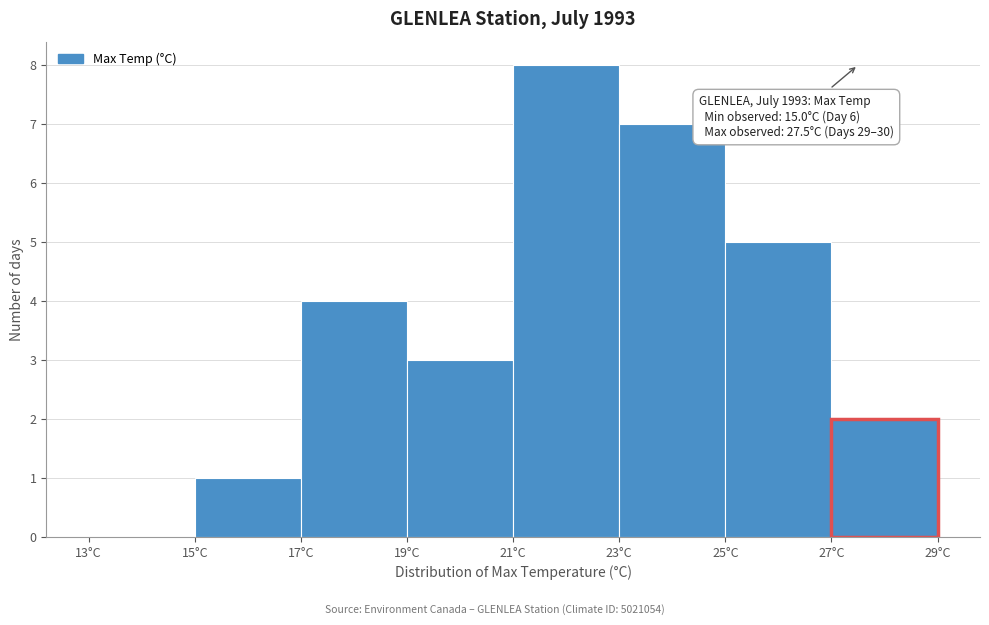

Which range on the x-axis has the tallest bar?

21 to 23